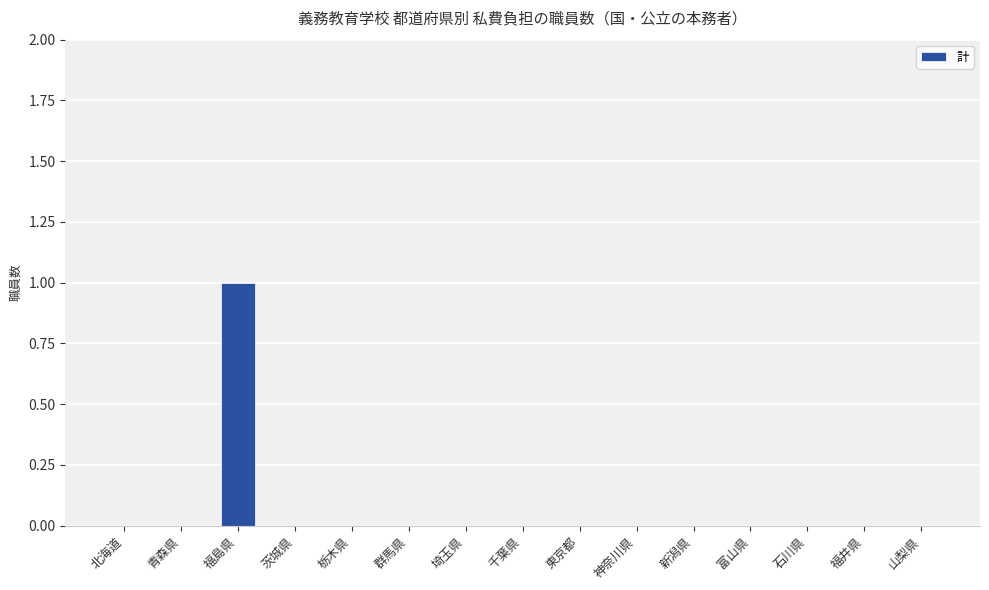

The value at 埼玉県 is -1. True or false?

False